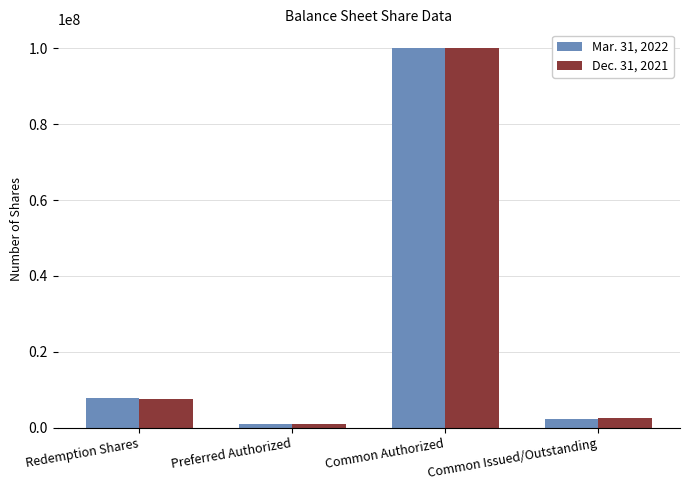

What is the value of the Dec. 31, 2021 bar at the 2nd from the left?

1000000